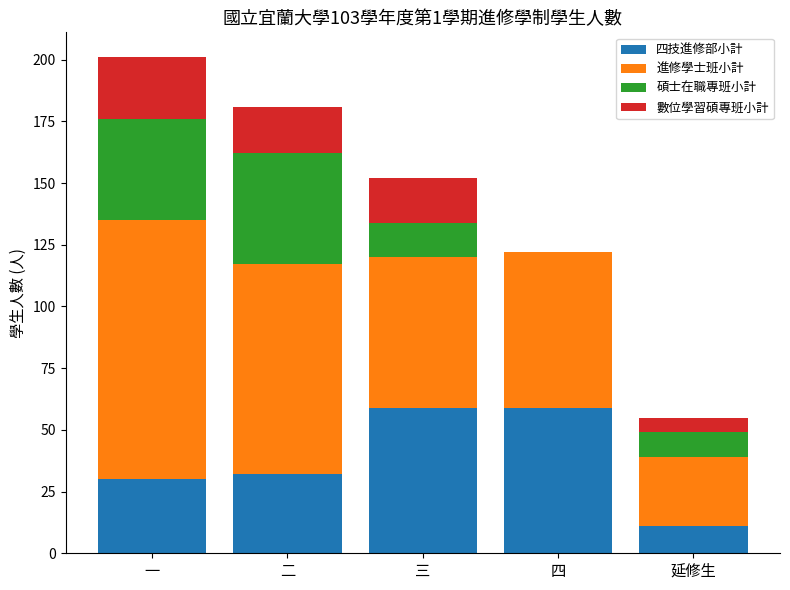

Reading left to right, what are the values for 四技進修部小計?

一=30	二=32	三=59	四=59	延修生=11